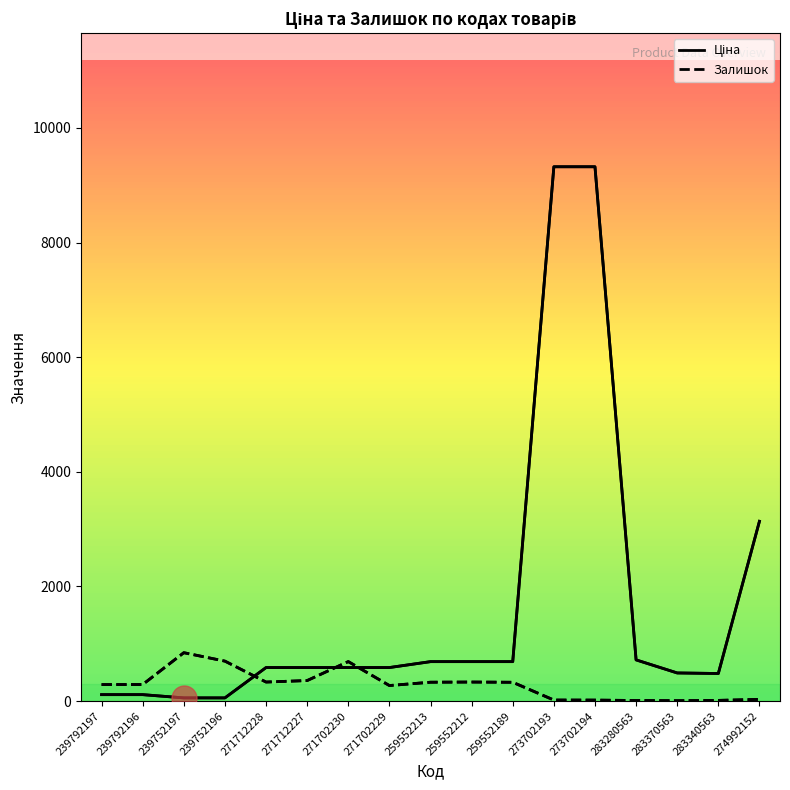

What is the maximum value for Ціна?

9321.4